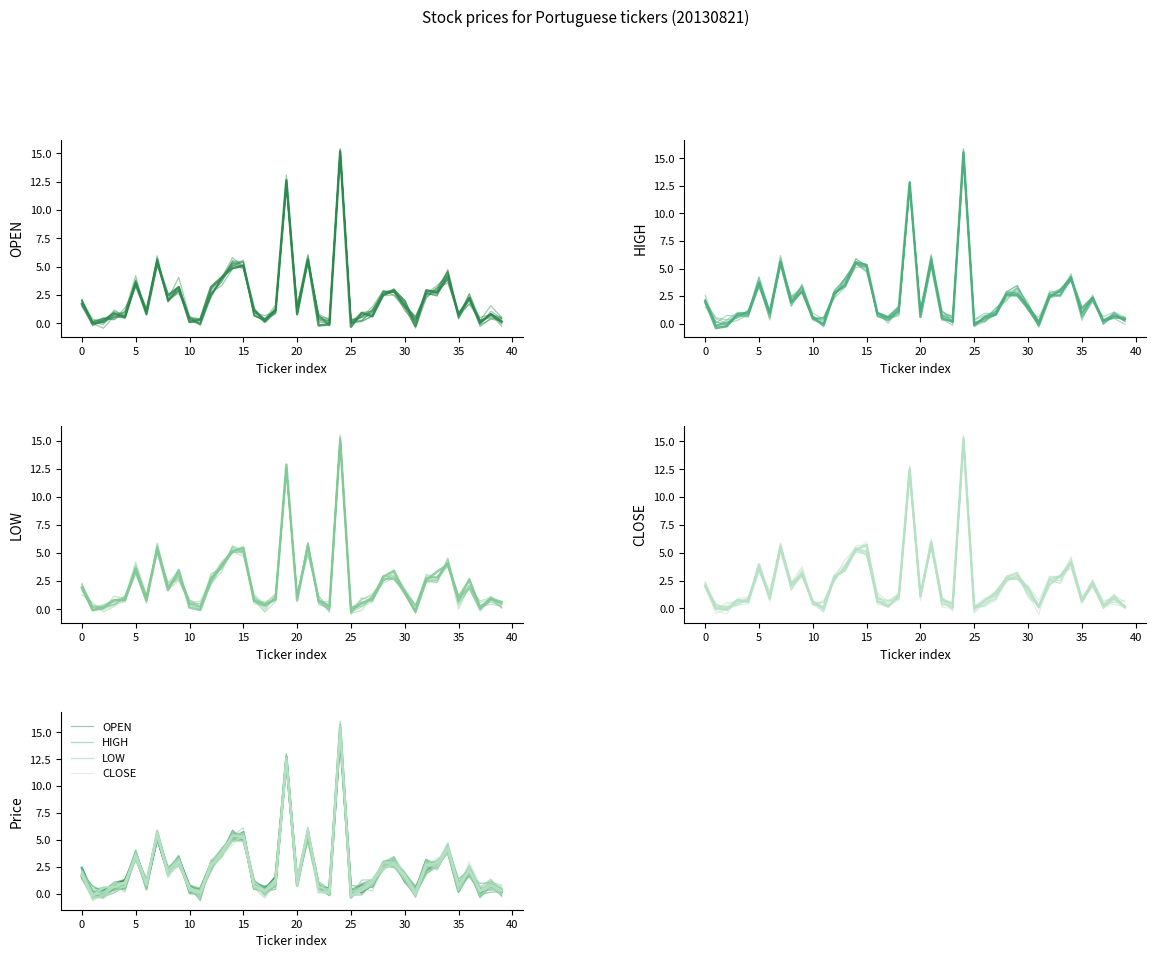

Which series has the widest spread of values?

CLOSE